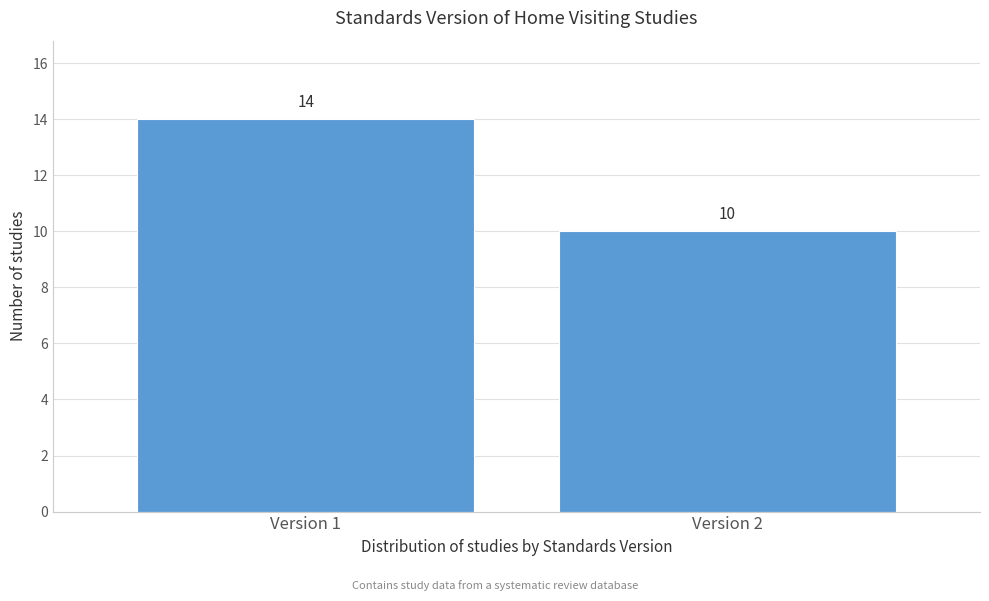

Reading right to left, extract all data points from this chart.

10	14